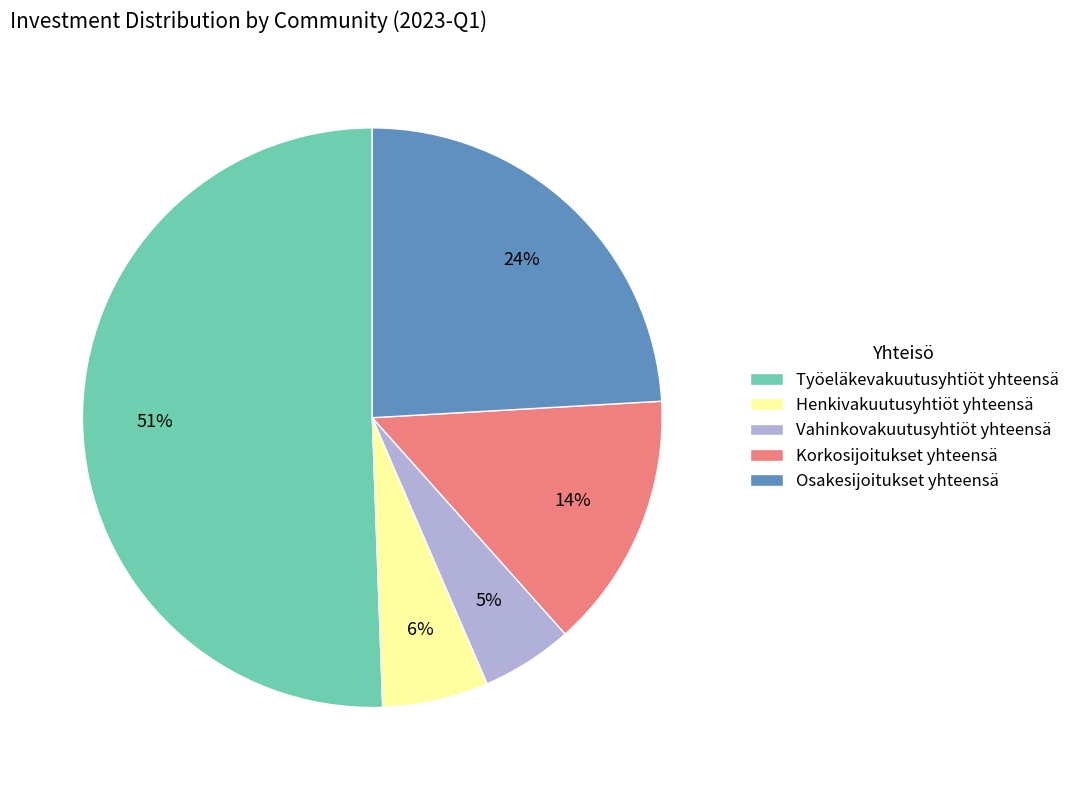

Count the number of slices in the pie.

5